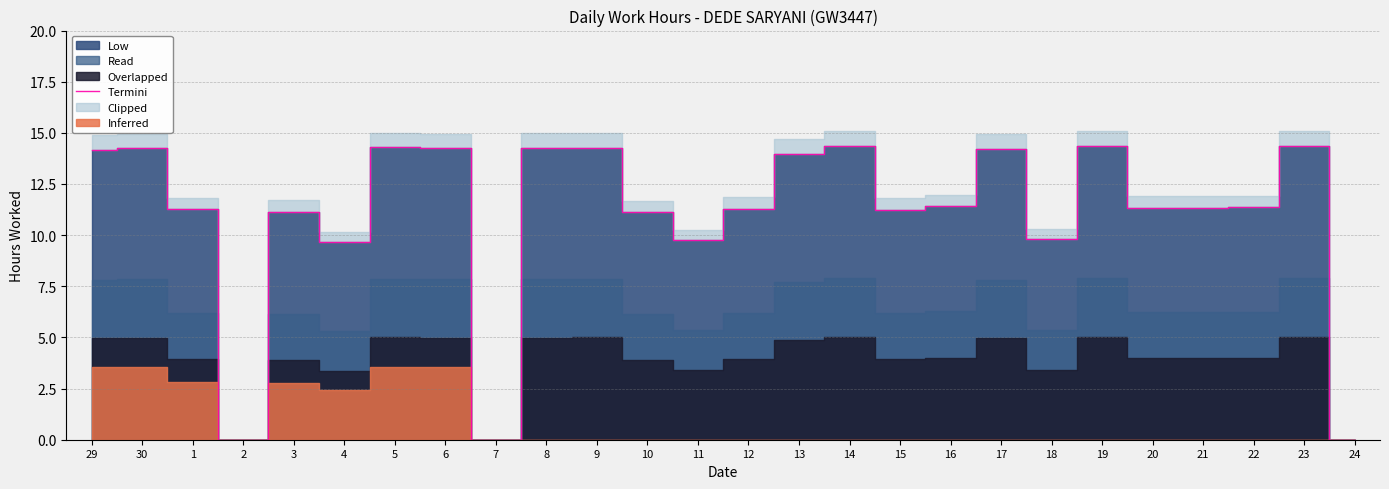

How many values are above zero?

23